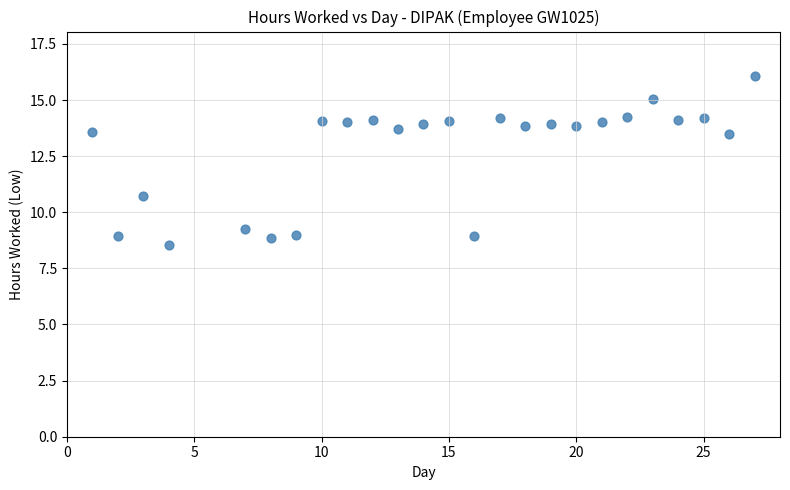

What Y value in the scatter plot is closest to 12?

10.7